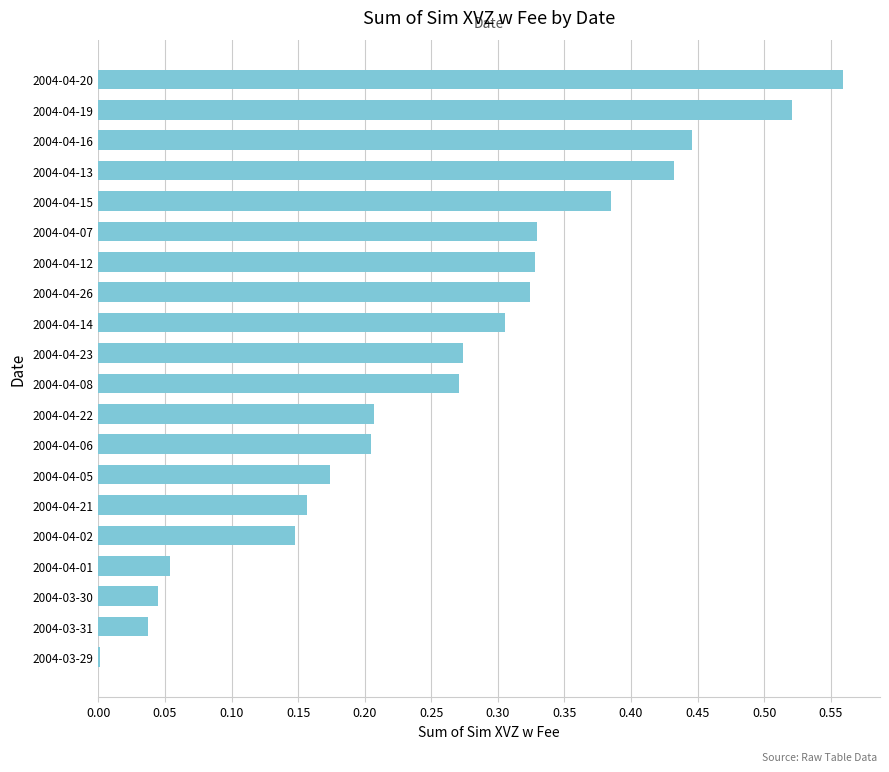

What is the sum of all values?

5.2